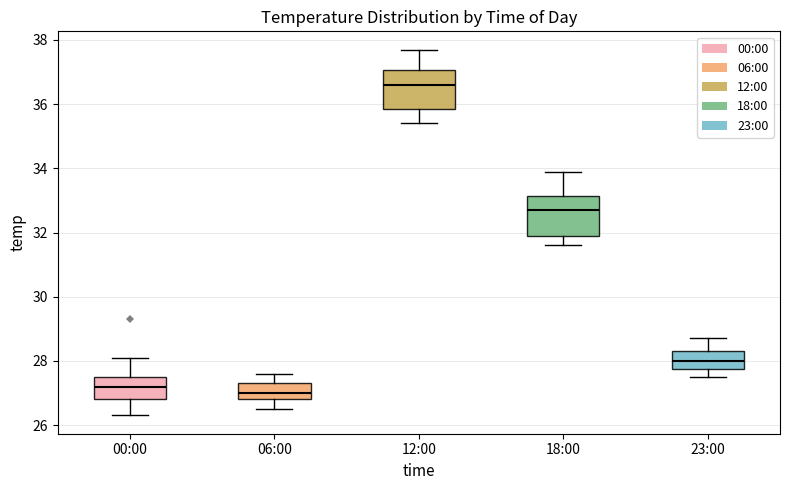

Reading left to right, transcribe this box plot: for each box, give where its median line is, the range the box spans, and where its two whiskers end, as read against the y-axis. The values are not printed on the chart, so give them approximately, as read against the axis.

00:00: median 27.2, box 26.8 to 27.6, whiskers 26.4 to 28.2
06:00: median 27.0, box 26.8 to 27.4, whiskers 26.6 to 27.6
12:00: median 36.6, box 35.8 to 37.0, whiskers 35.4 to 37.8
18:00: median 32.8, box 32.0 to 33.2, whiskers 31.6 to 34.0
23:00: median 28.0, box 27.8 to 28.4, whiskers 27.6 to 28.8